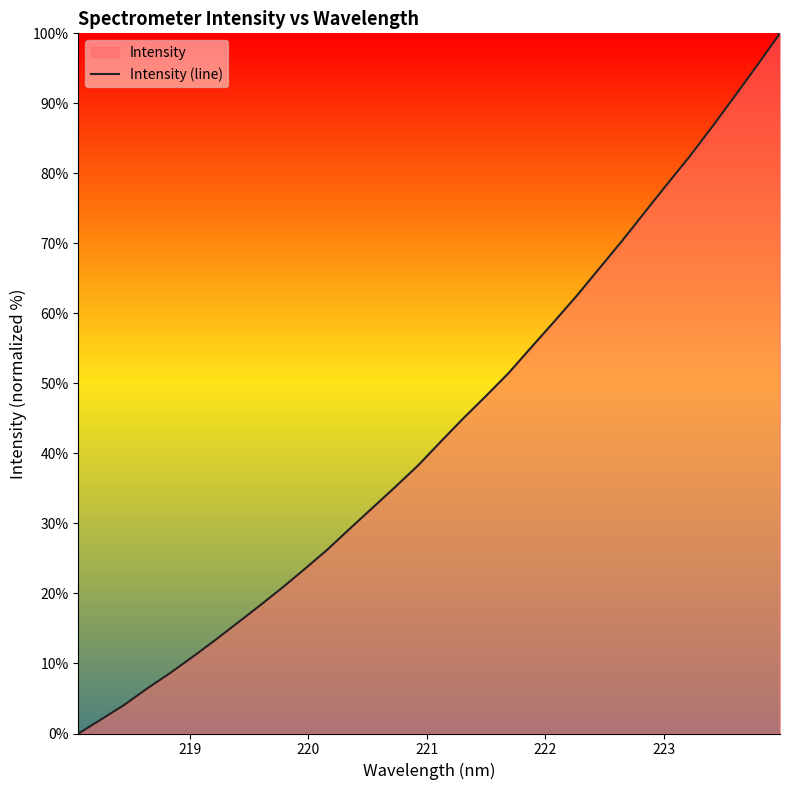

What is the greatest value displayed?

100.0